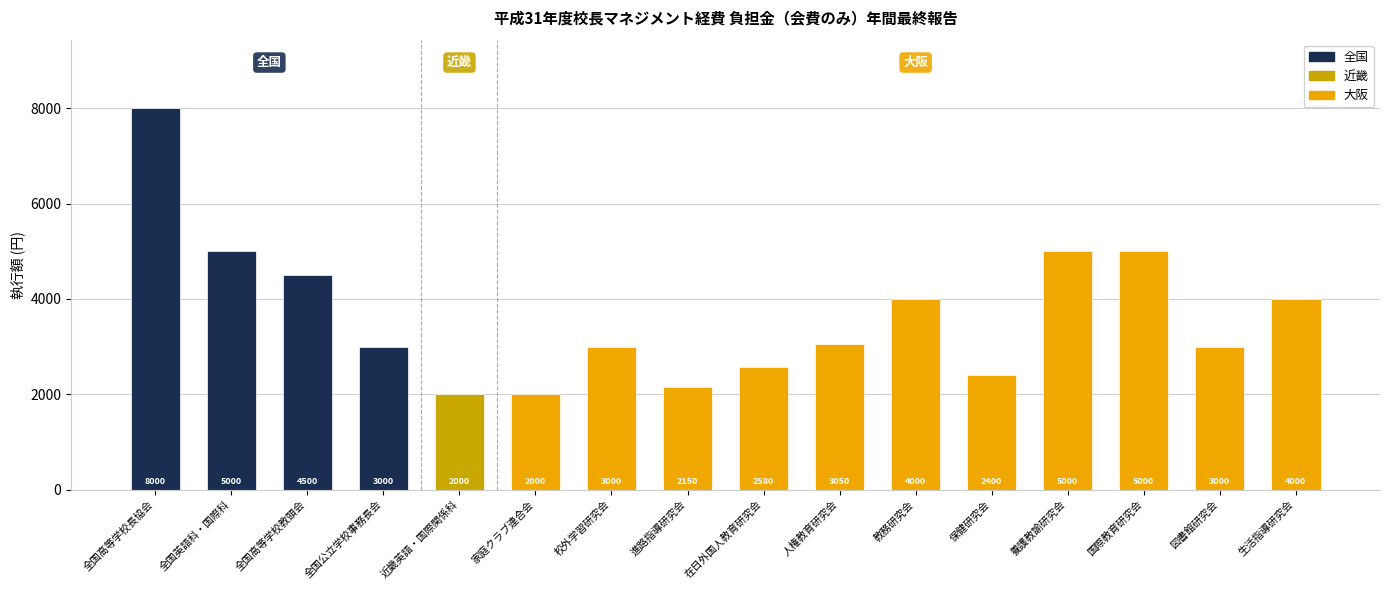

The value at 教務研究会 is 4000. True or false?

True